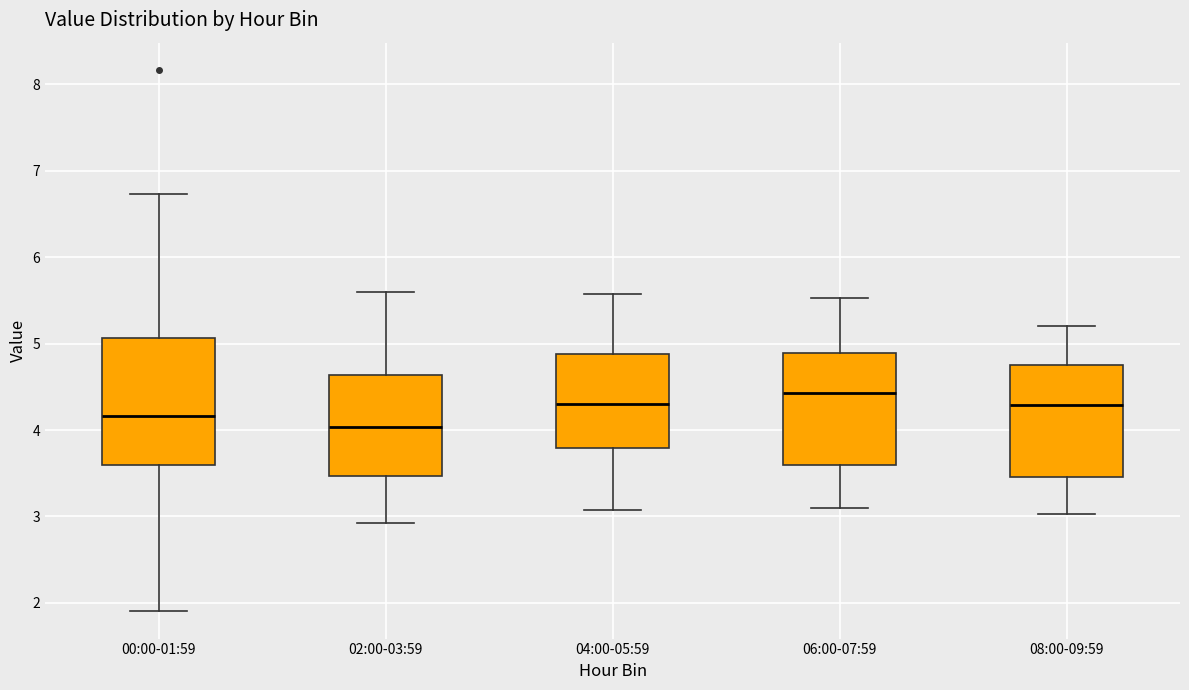

Reading left to right, transcribe this box plot: for each box, give where its median line is, the range the box spans, and where its two whiskers end, as read against the y-axis. The values are not printed on the chart, so give them approximately, as read against the axis.

00:00-01:59: median 4.2, box 3.6 to 5.1, whiskers 1.9 to 6.7
02:00-03:59: median 4.0, box 3.5 to 4.6, whiskers 2.9 to 5.6
04:00-05:59: median 4.3, box 3.8 to 4.9, whiskers 3.1 to 5.6
06:00-07:59: median 4.4, box 3.6 to 4.9, whiskers 3.1 to 5.5
08:00-09:59: median 4.3, box 3.5 to 4.7, whiskers 3.0 to 5.2